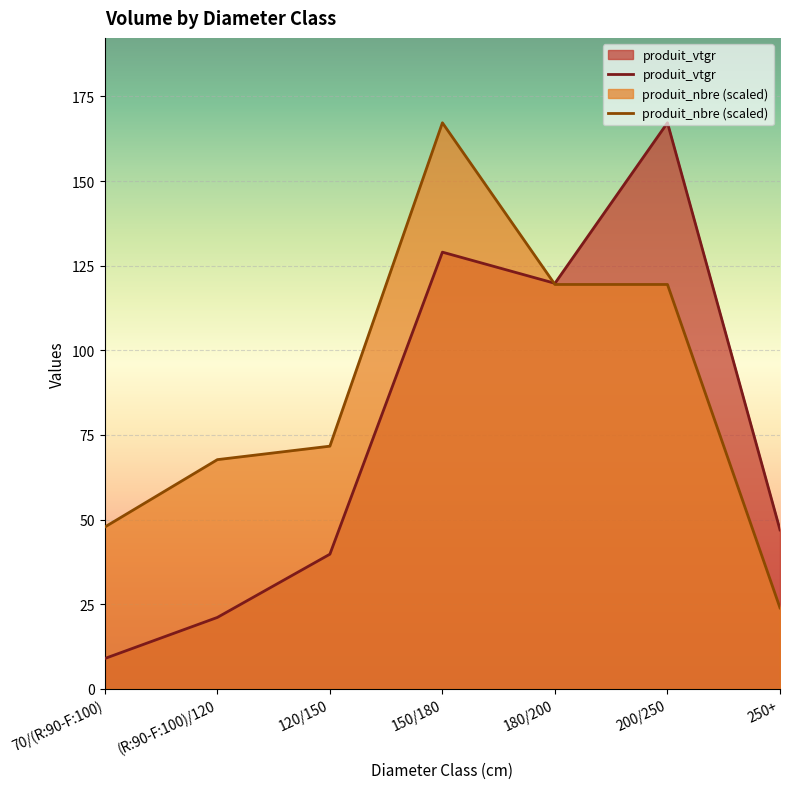

What are all the series names shown in the legend?

produit_vtgr, produit_nbre